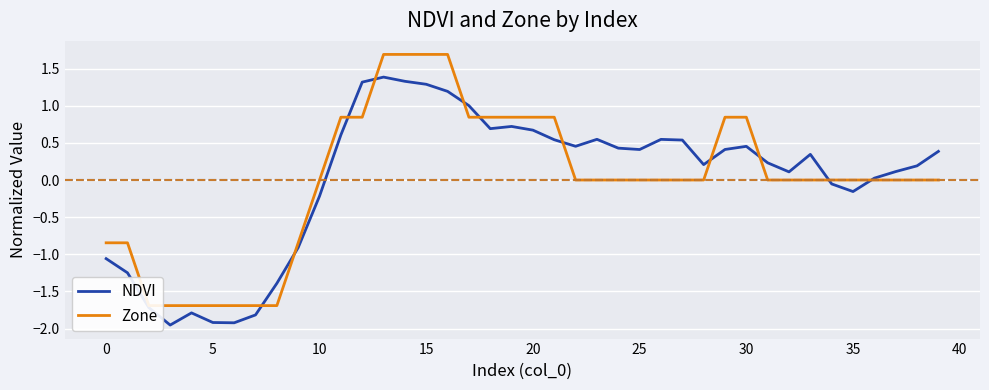

What are all the series names shown in the legend?

NDVI, Zone